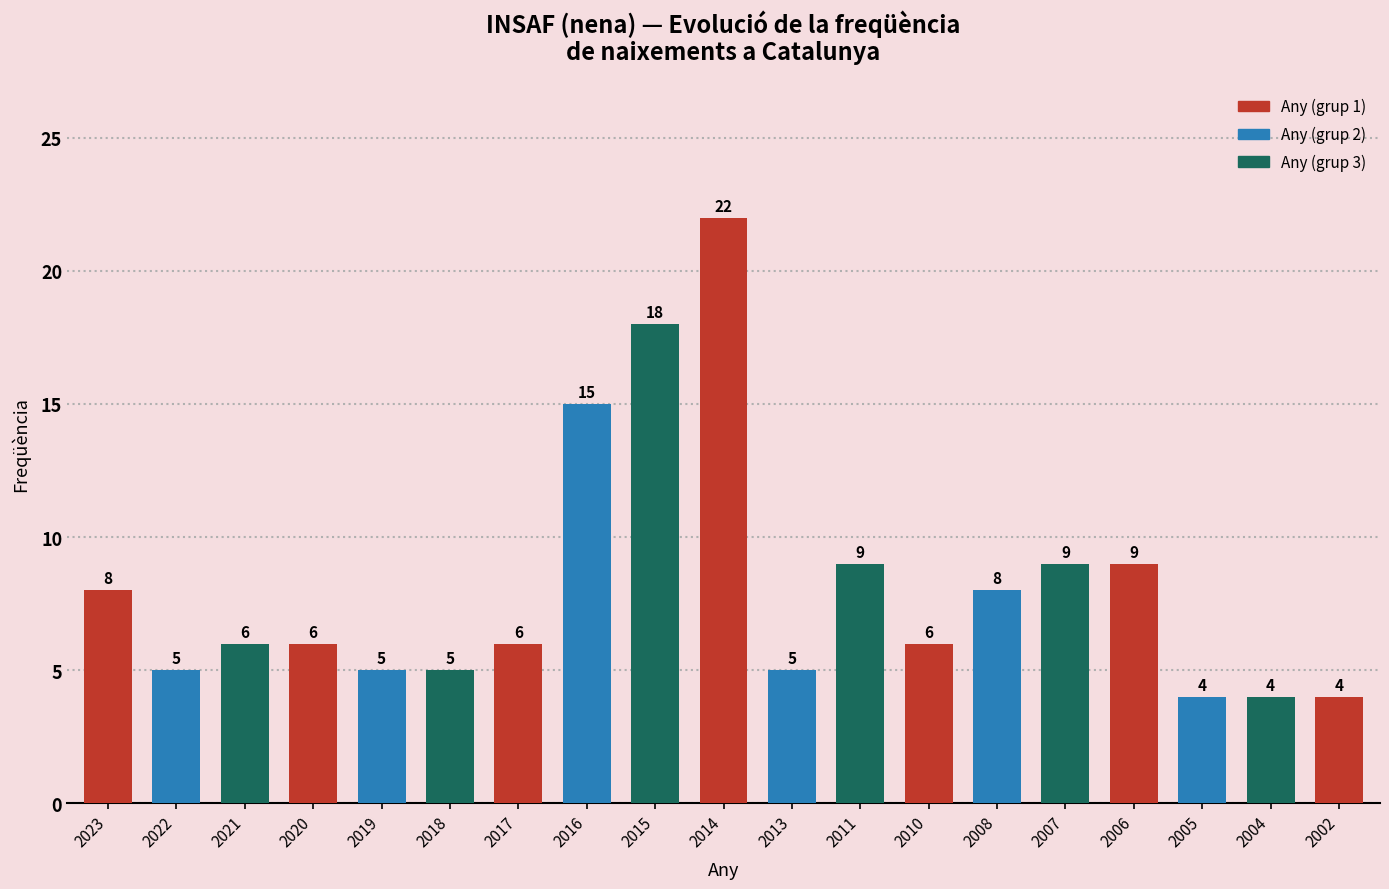

What is the value of the 10th bar from the left?

22